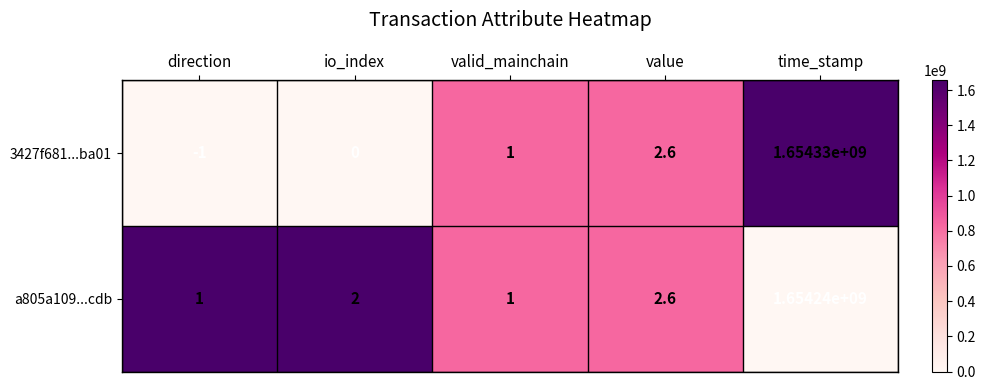

Which series has the largest total across all categories?

3427f681...ba01